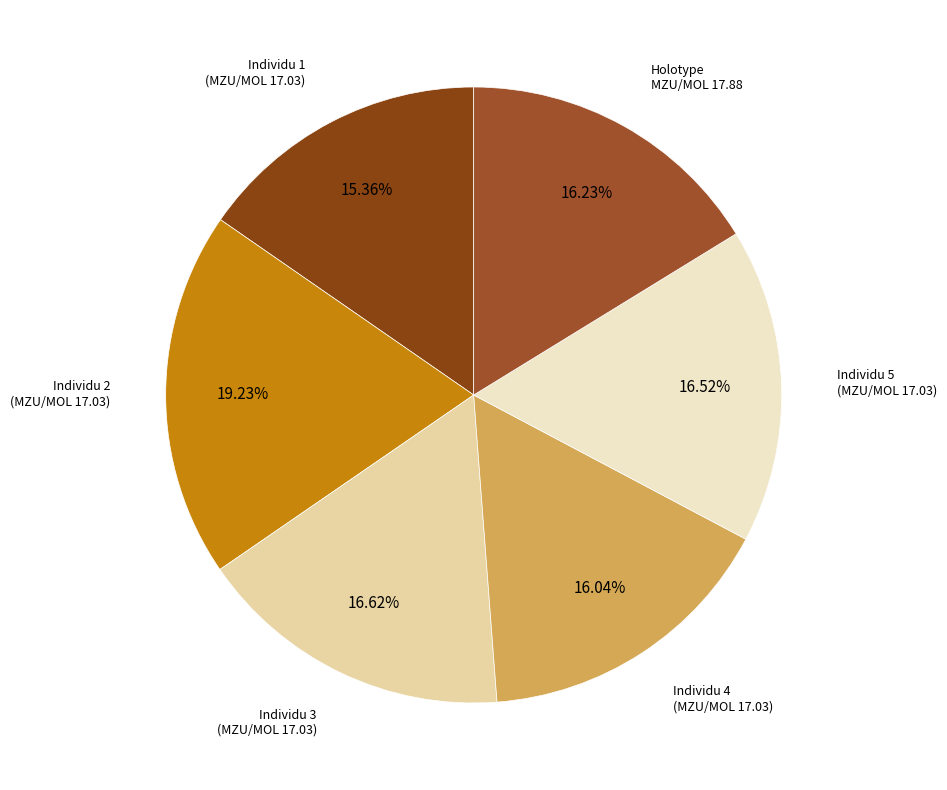

Count the number of slices in the pie.

6